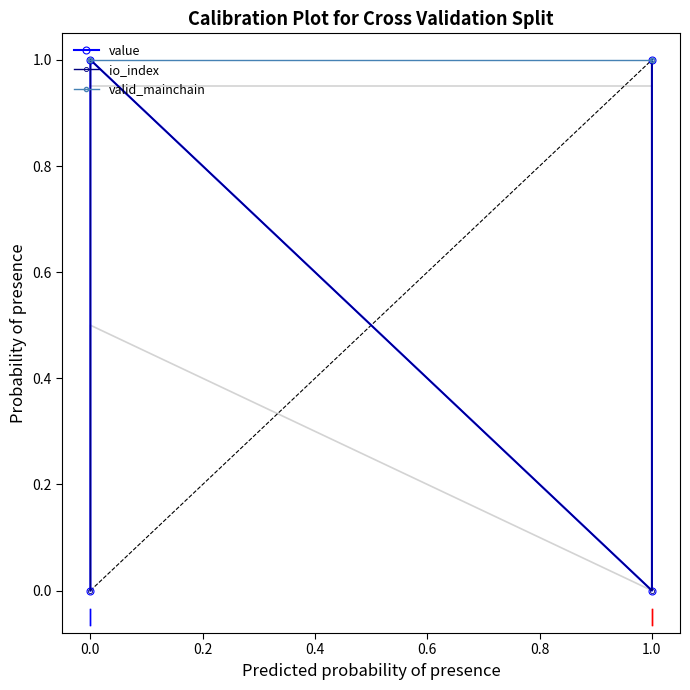

Reading left to right, extract all data points from this chart.

value: 0.0	1.0	0.0	1.0
io_index: 0.0	1.0	0.0	1.0
valid_mainchain: 1.0	1.0	1.0	1.0